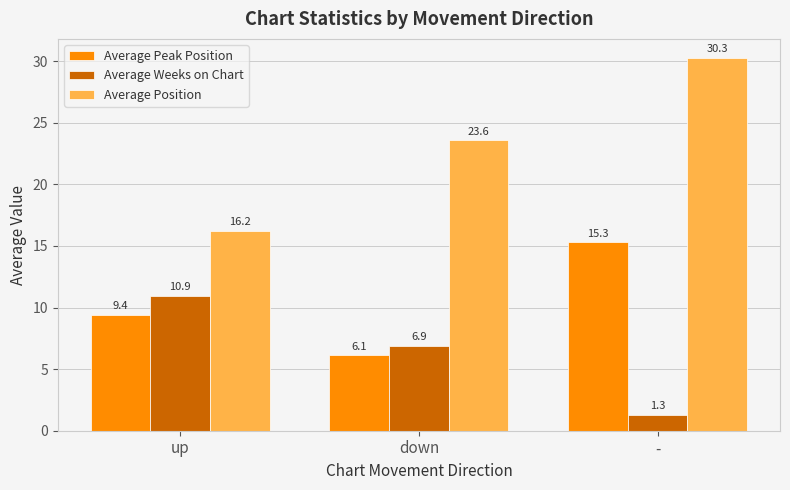

The Average Peak Position series shows 9.4 at up. True or false?

True